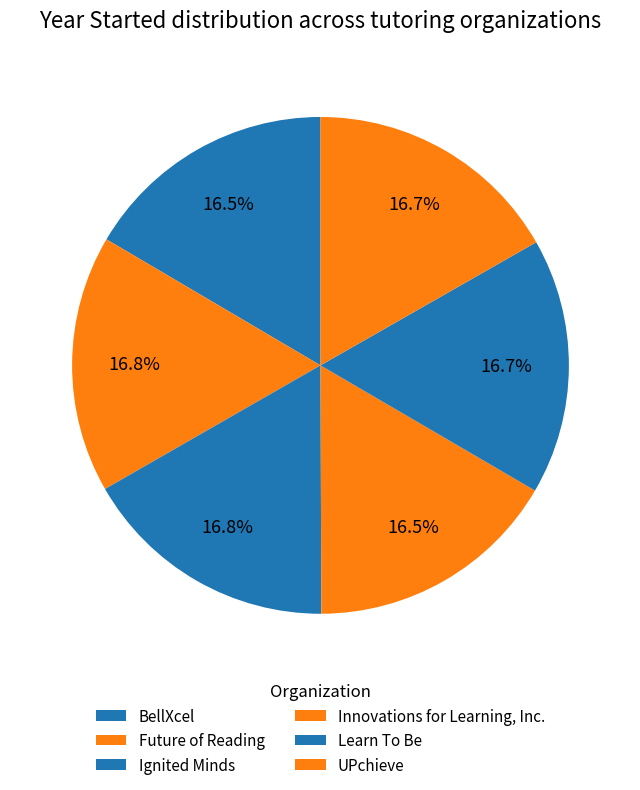

To the nearest percent, what portion does Learn To Be represent?

17%